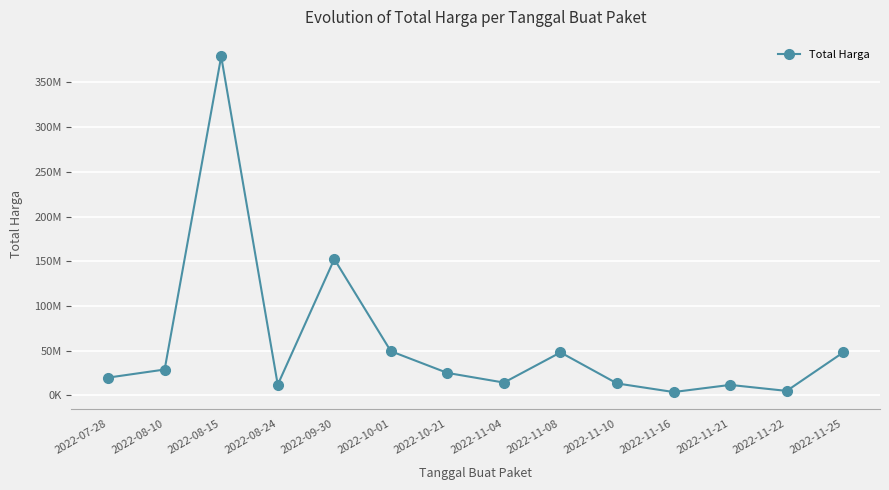

What is the maximum value shown in the chart?

379075000